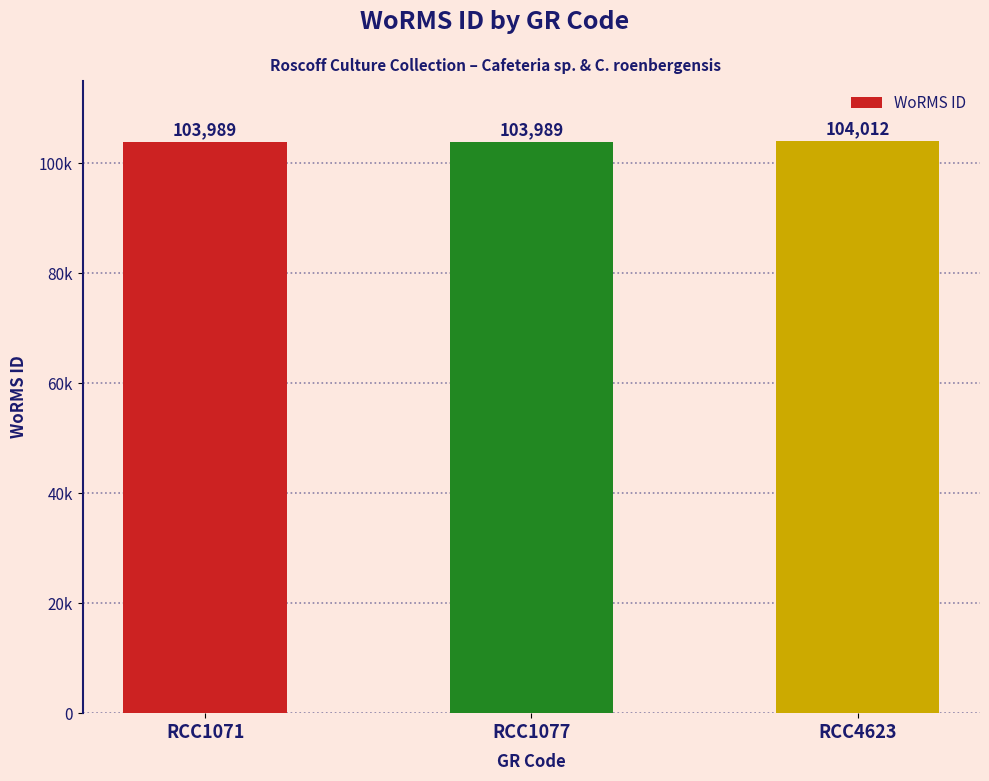

What is the value of the 1st bar from the left?

103989